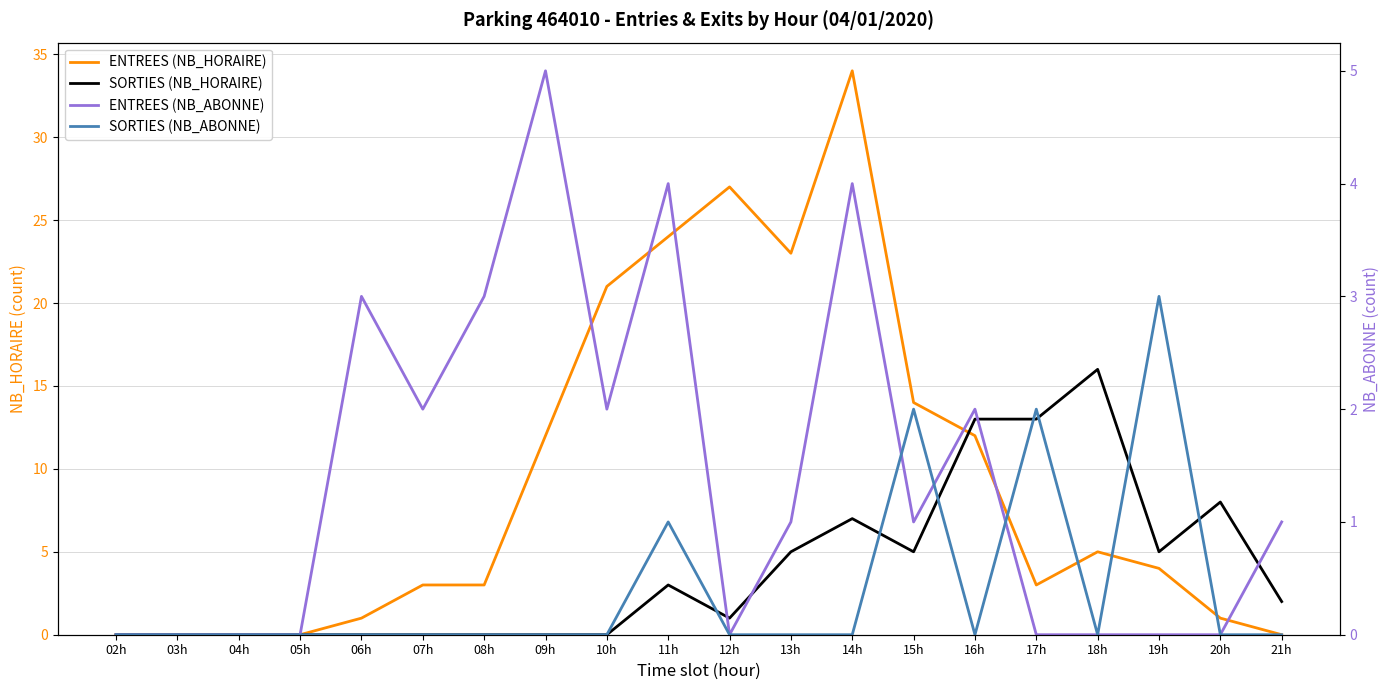

True or false: ENTREES (NB_ABONNE) has more than 2 points higher than both neighbors.

True